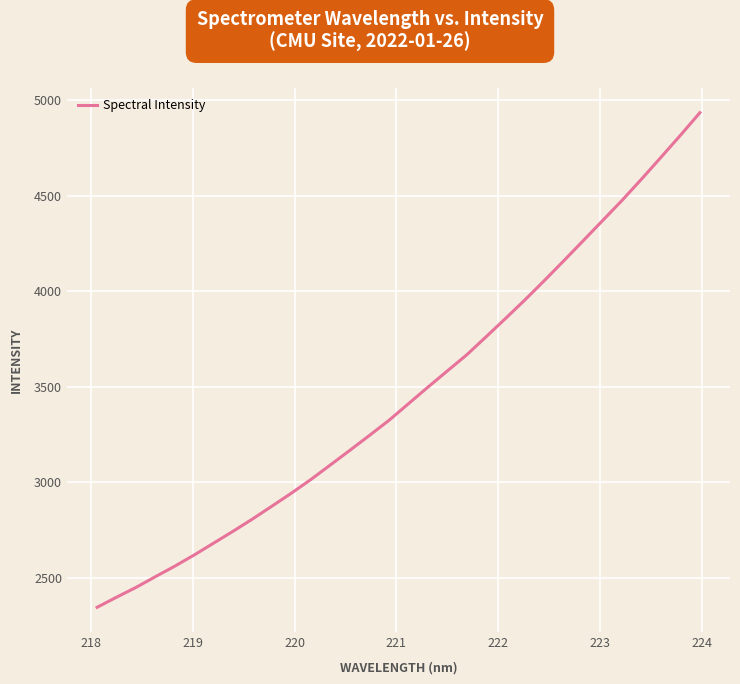

What is the smallest value displayed?

2345.7